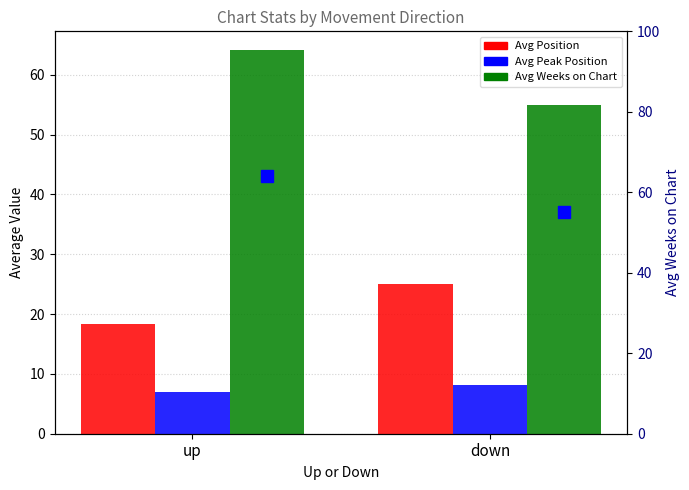

What is the difference between the Avg Peak Position values at down and up?

1.2